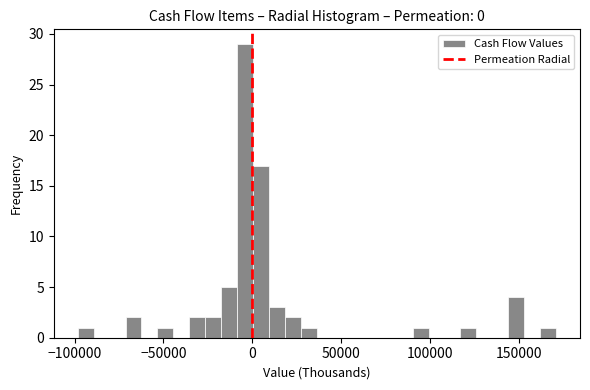

Read against the x-axis, roughly where is the centre of the tallest bar?

-5000